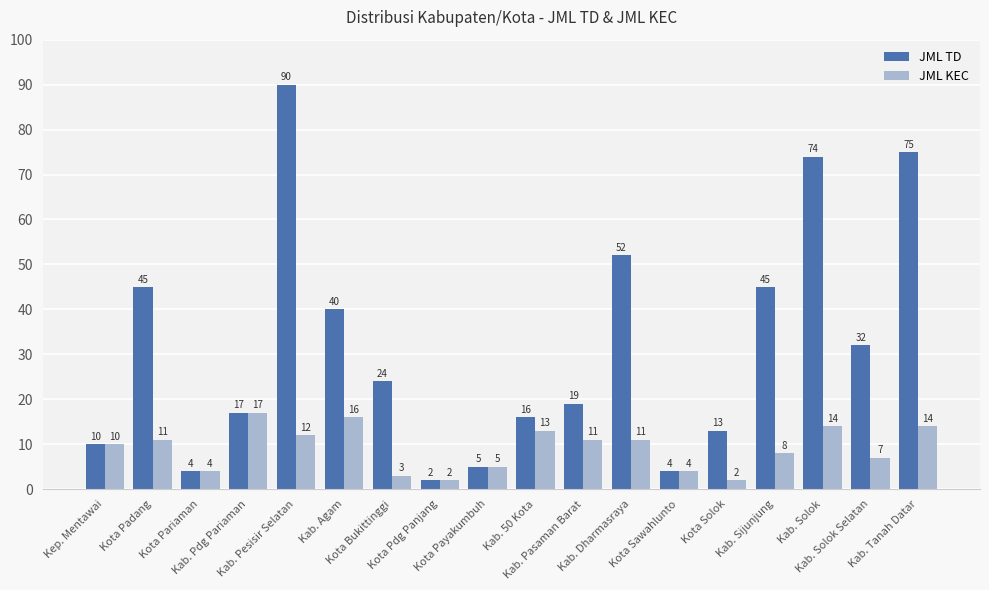

What is the sum of the JML TD values at Kota Pariaman and Kab. Solok?

78